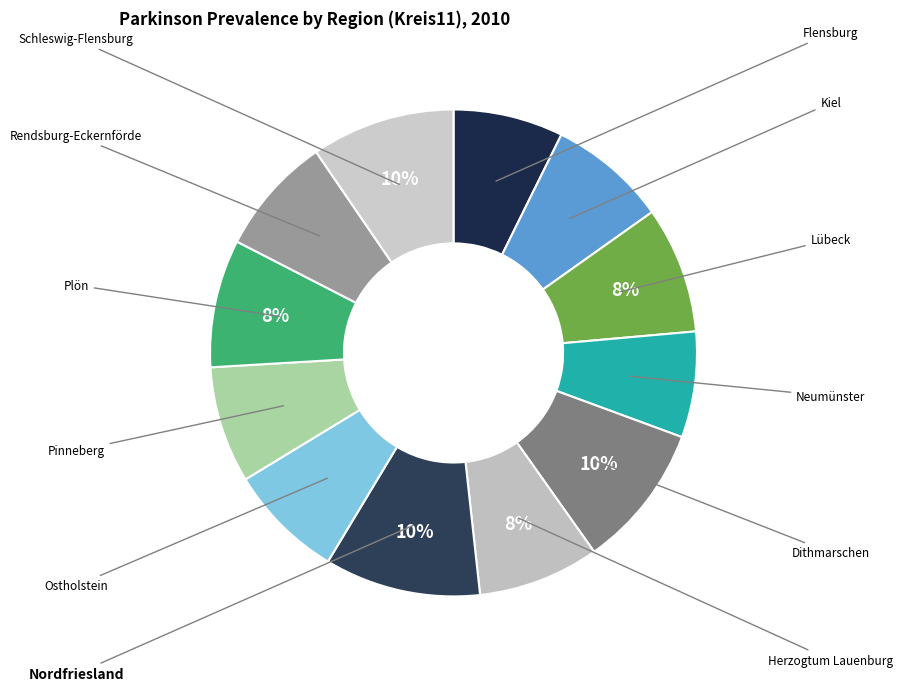

To the nearest percent, what is the average slice percentage?

8%